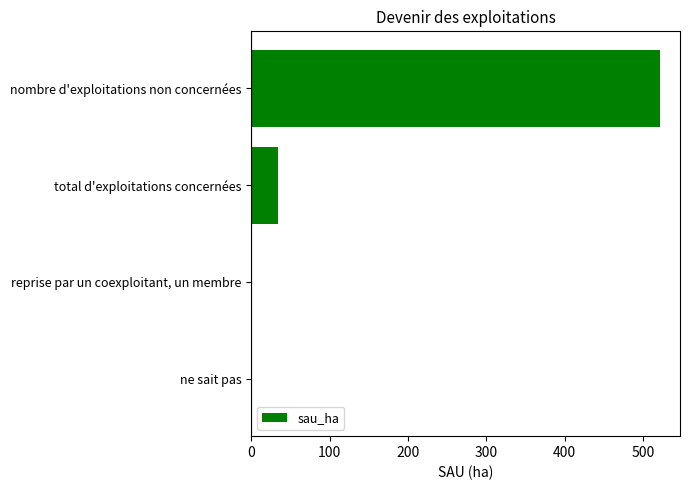

At which category does the chart reach its peak across all series?

nombre d'exploitations non concernées